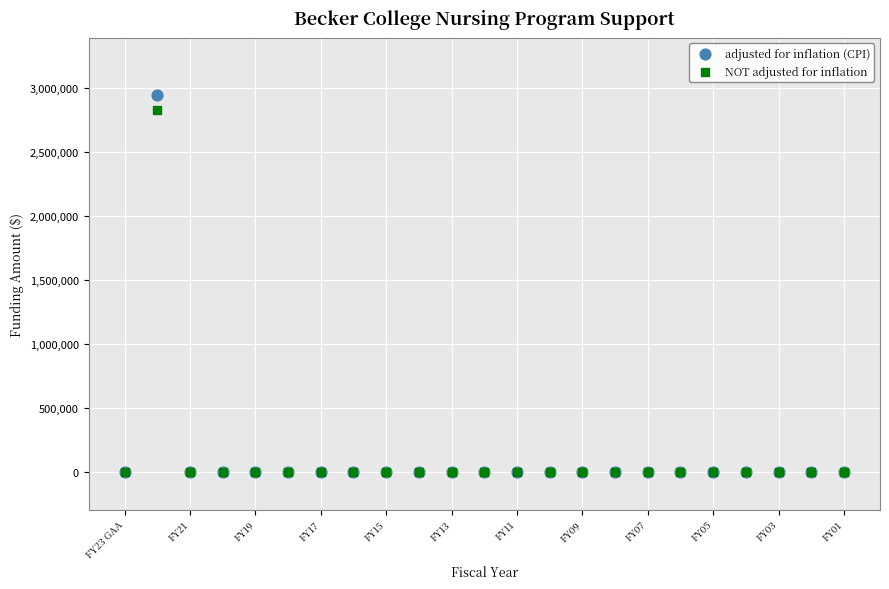

Across all series, what Y value is closest to 1473608?

2825000